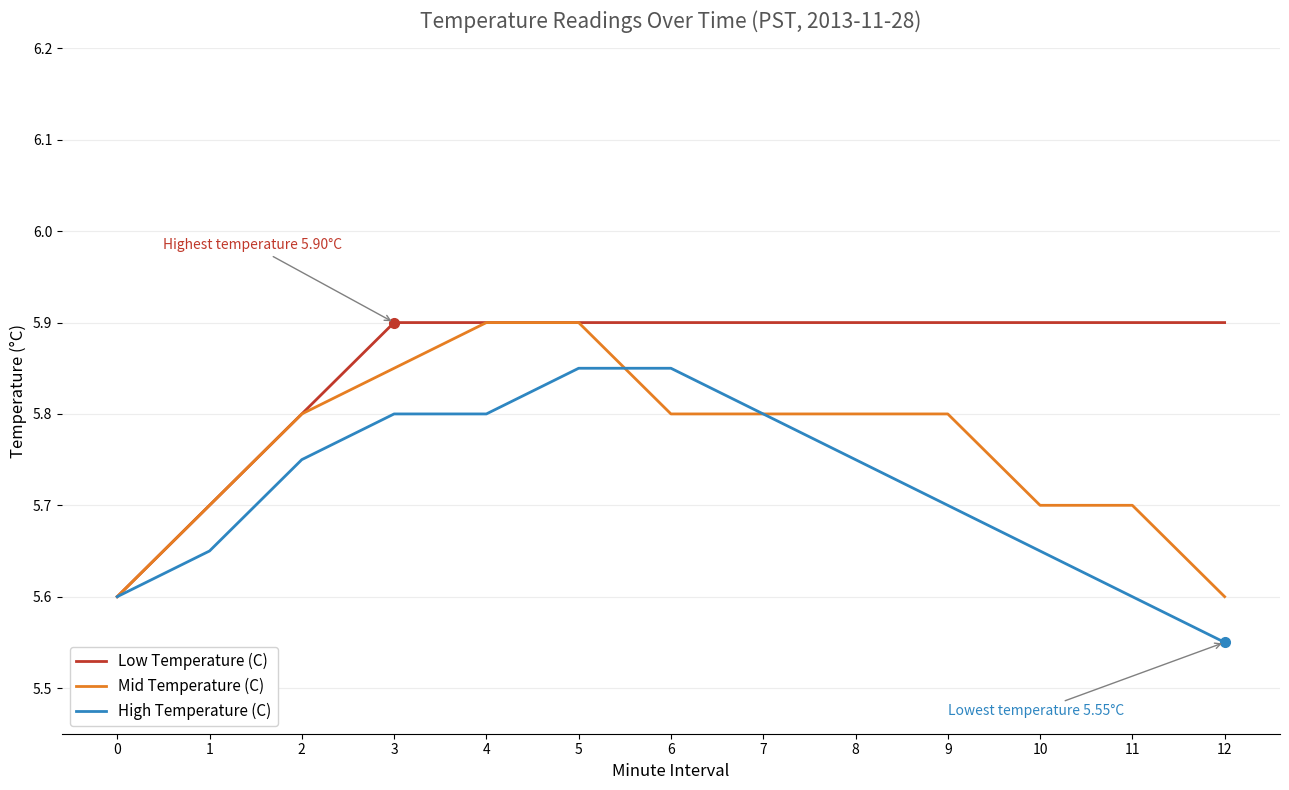

At how many categories does at least one series exceed 5?

13